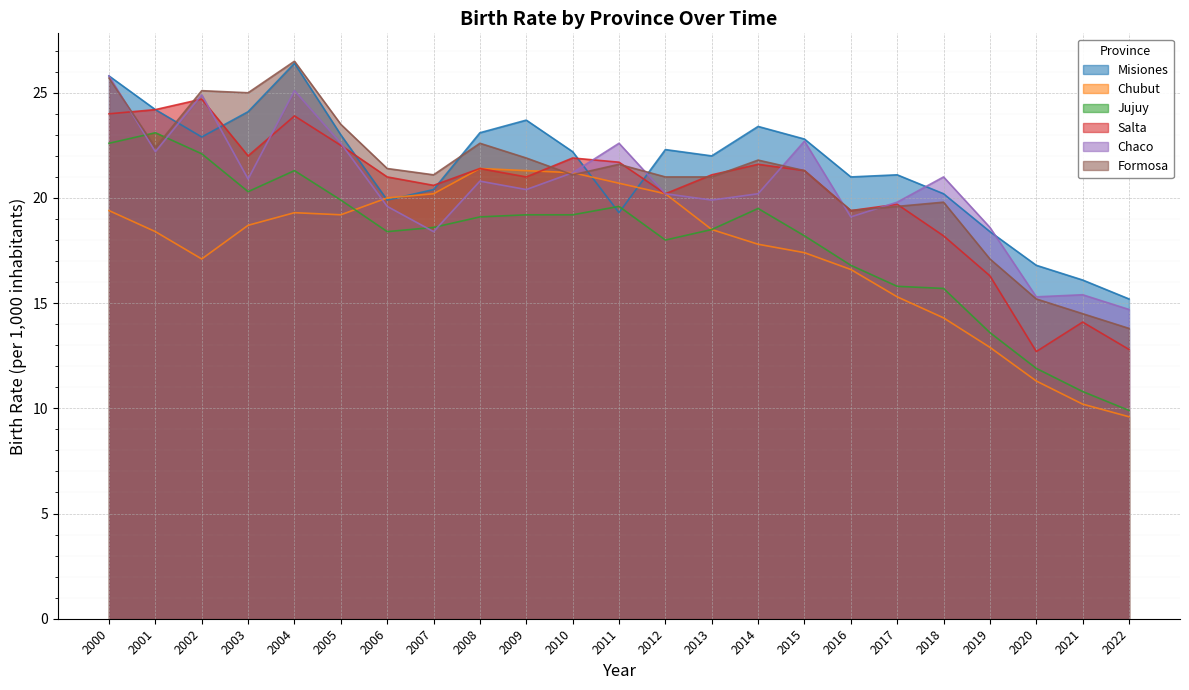

What are all the series names shown in the legend?

Misiones, Chubut, Jujuy, Salta, Chaco, Formosa